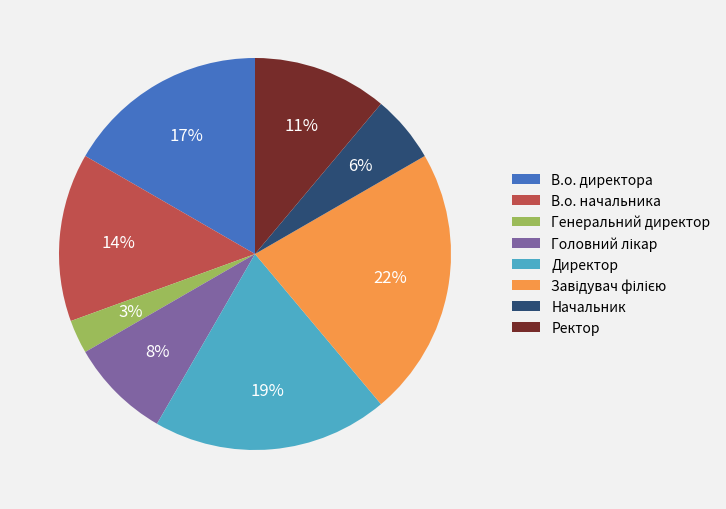

What percentage is the В.о. директора slice, to the nearest percent?

17%